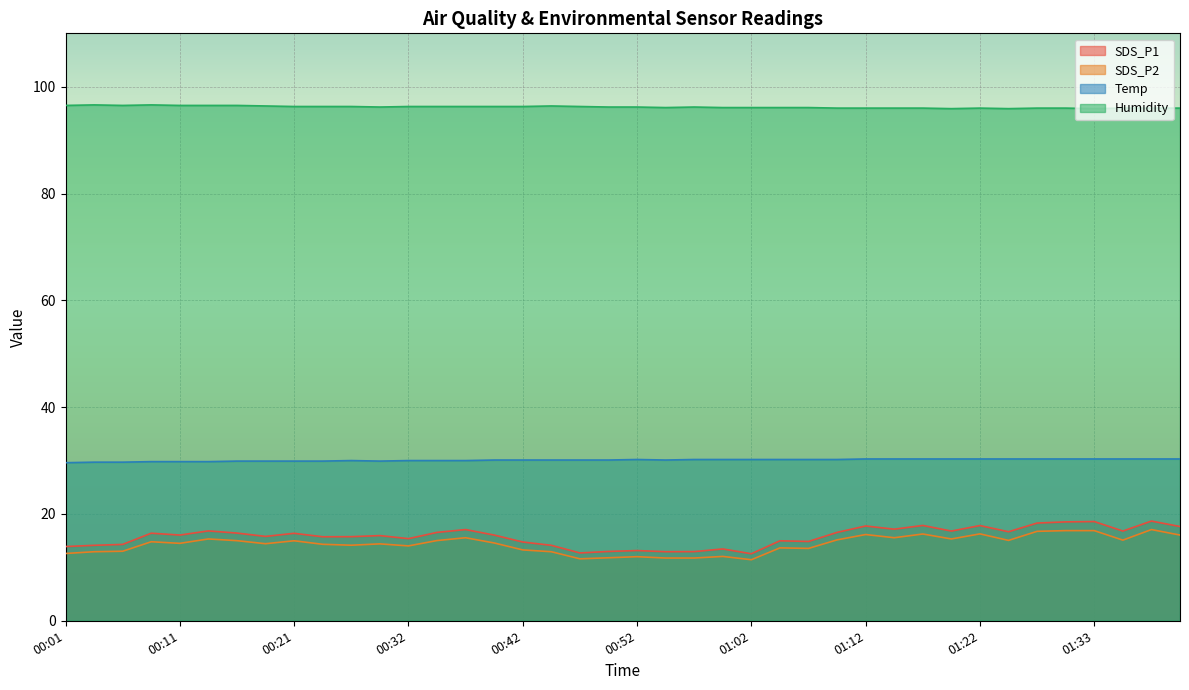

Where does the SDS_P1 series first go above 16?

00:09